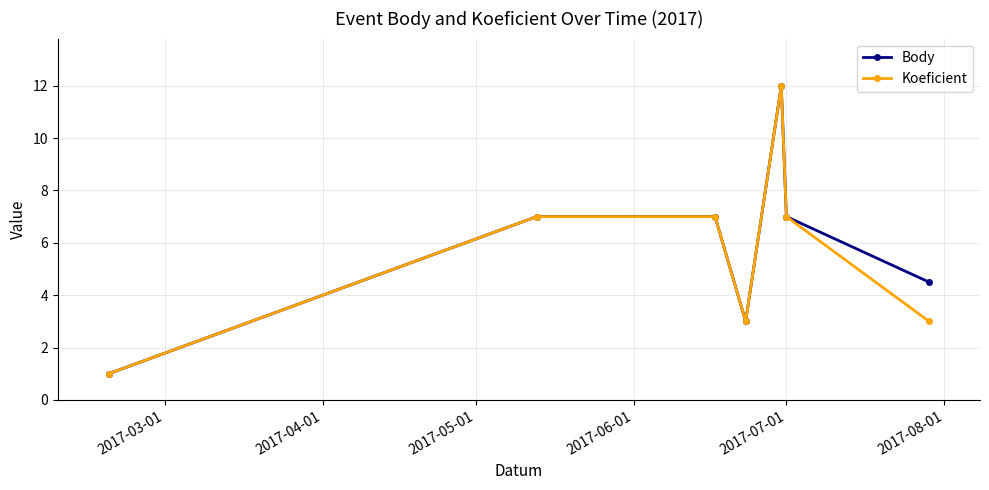

Reading left to right, transcribe all the data shown in this chart.

Body: 1.0	7.0	7.0	3.0	12.0	7.0	4.5
Koeficient: 1.0	7.0	7.0	3.0	12.0	7.0	3.0